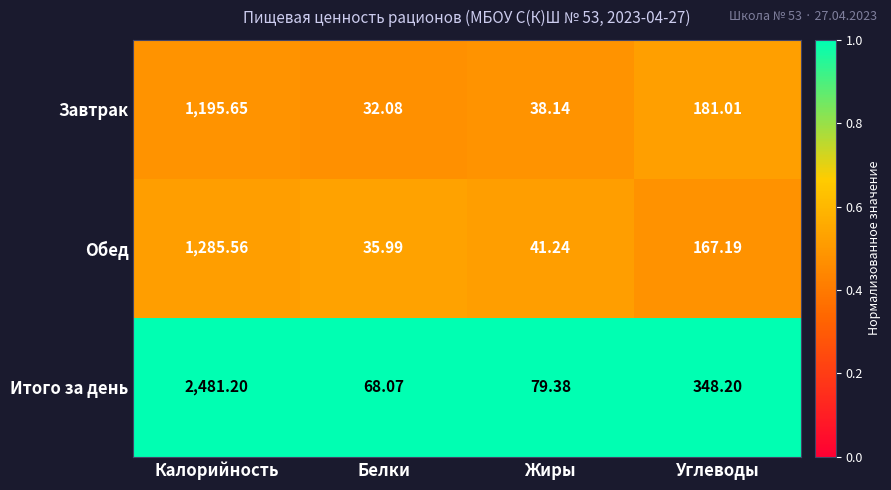

Rank the series at Калорийность from lowest to highest value.

Завтрак, Обед, Итого за день